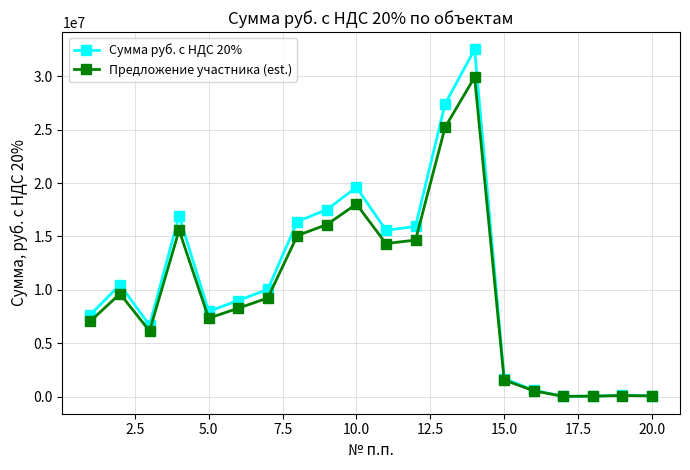

Count the number of categories in the chart.

20